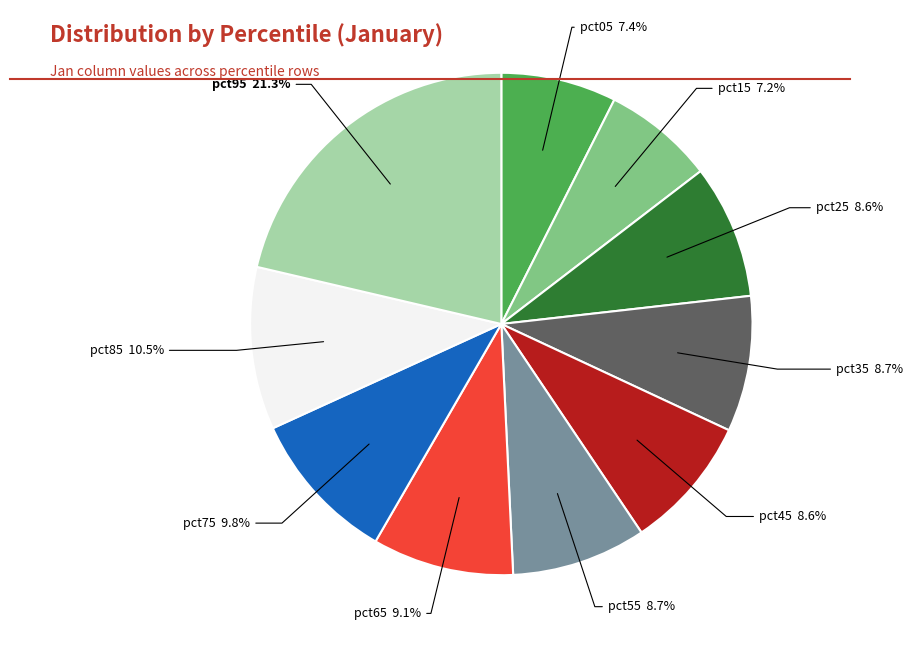

Is there a majority slice in this chart?

No